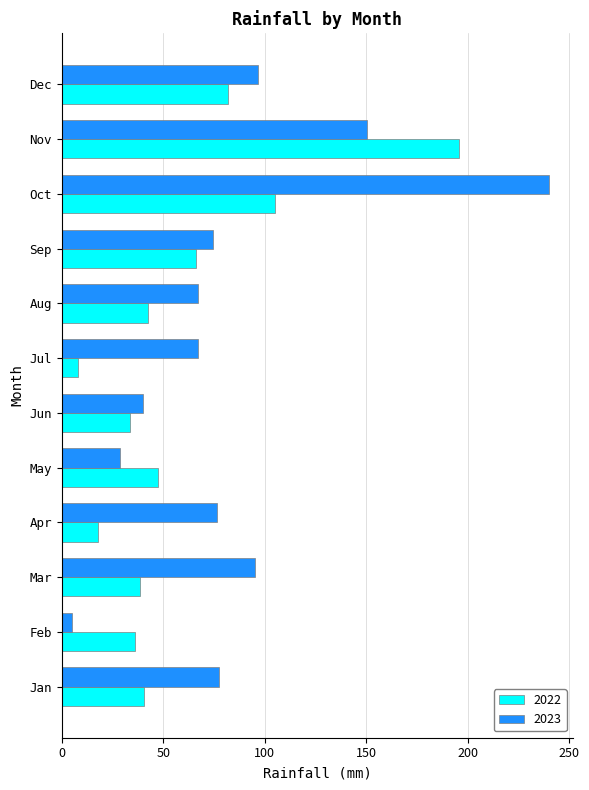

How many series are shown in this chart?

2